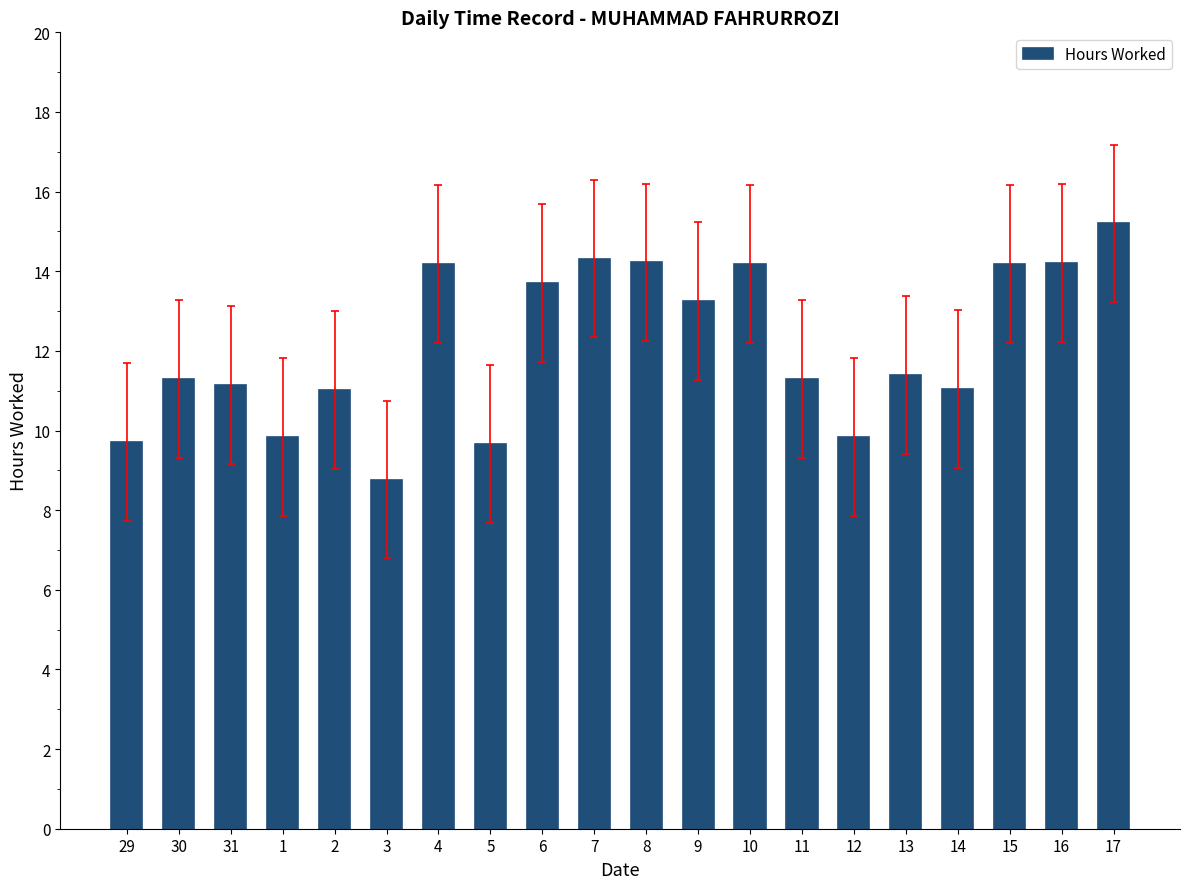

What position from the left is 16?

19